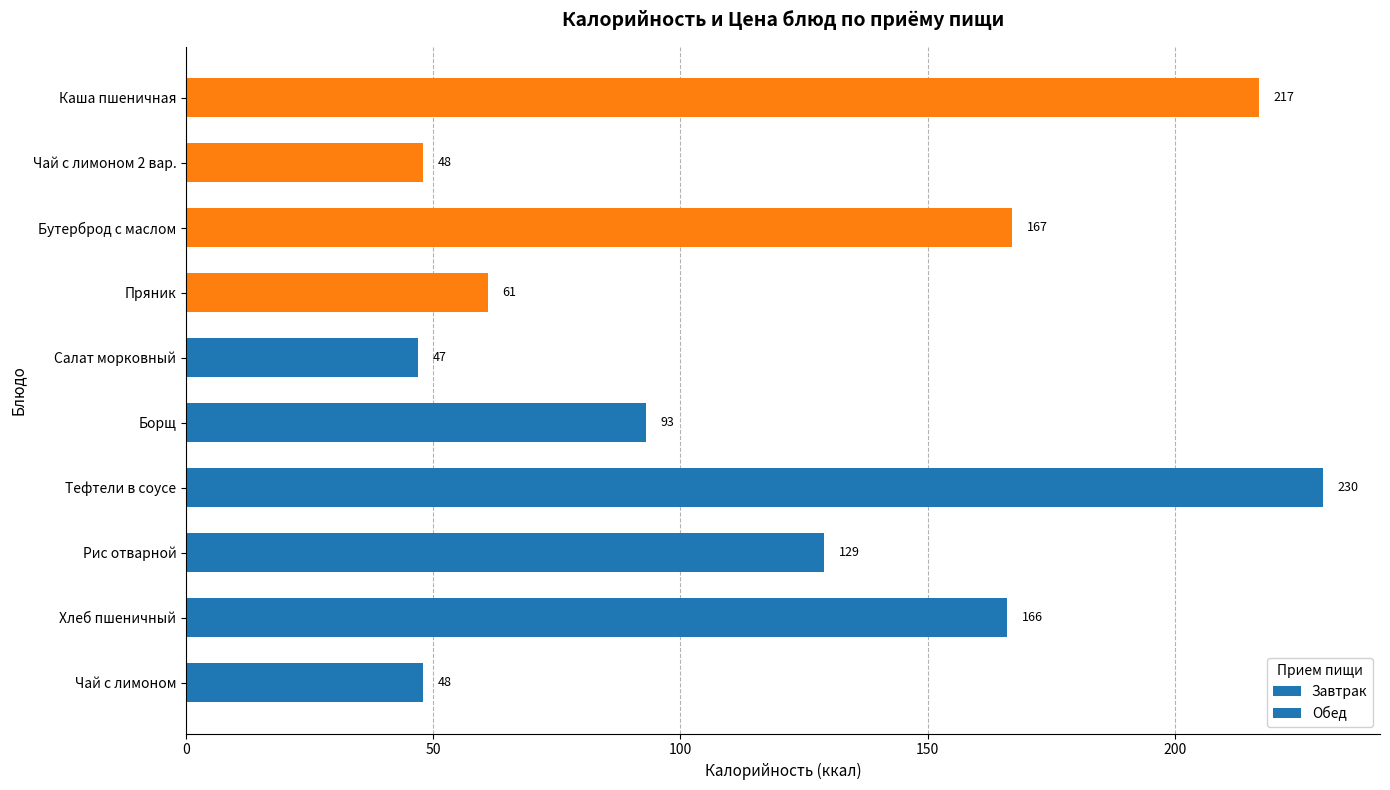

How many data points does each series have?

10